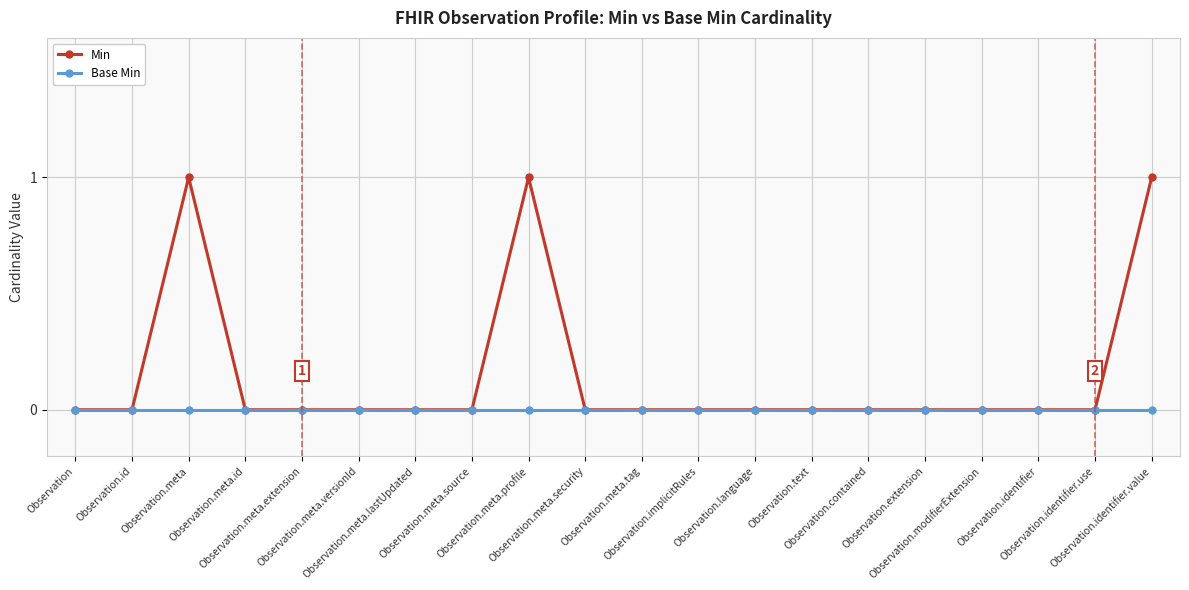

What is the value of the Min point at the 3rd from the left?

1